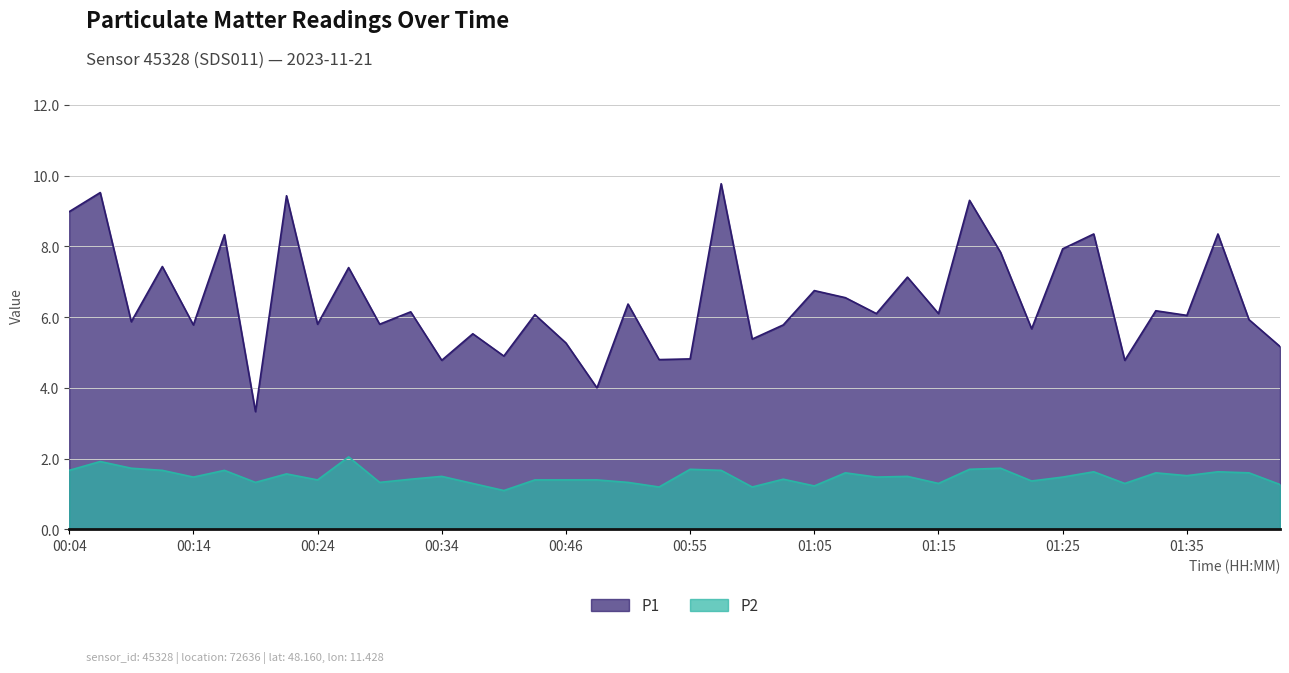

The P2 series shows 0.8 at 01:03. True or false?

False